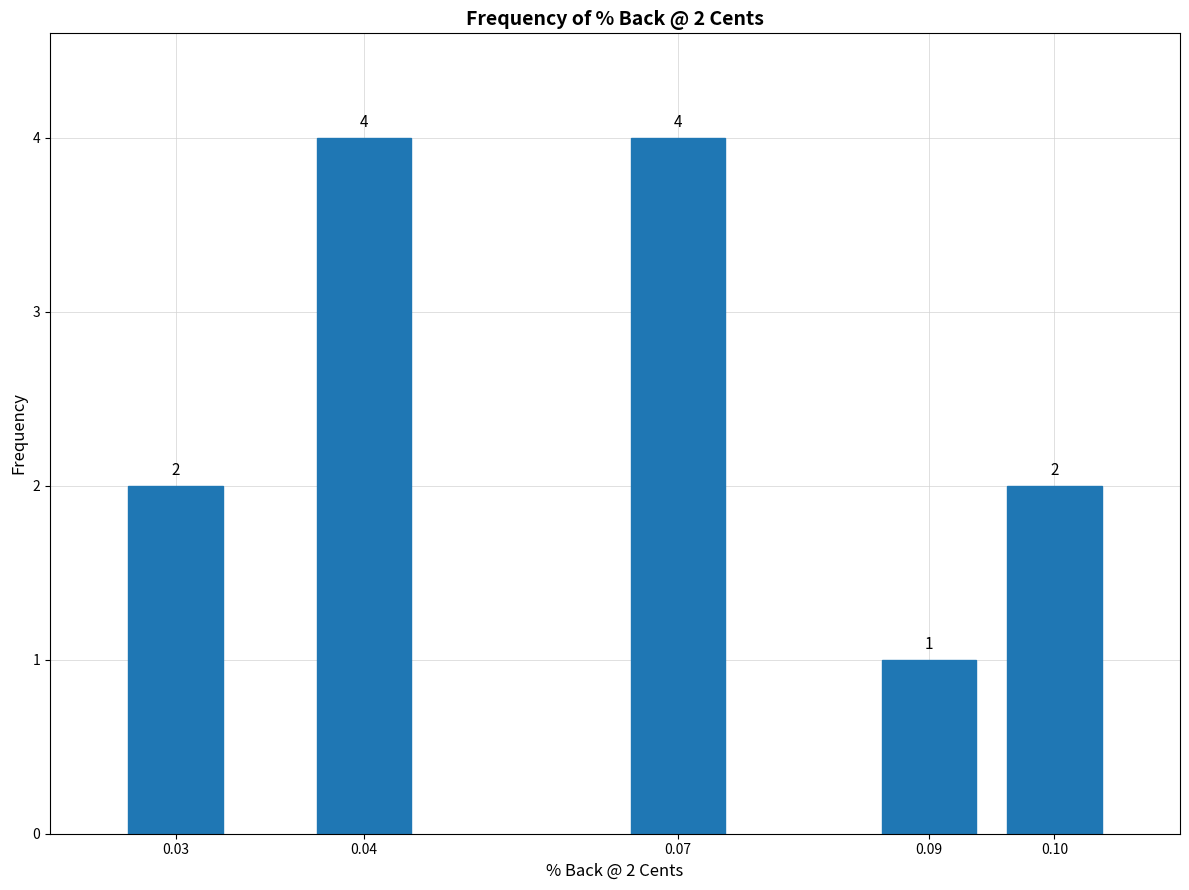

Reading right to left, what are all the values shown in this chart?

0.10=2	0.09=1	0.07=4	0.04=4	0.03=2